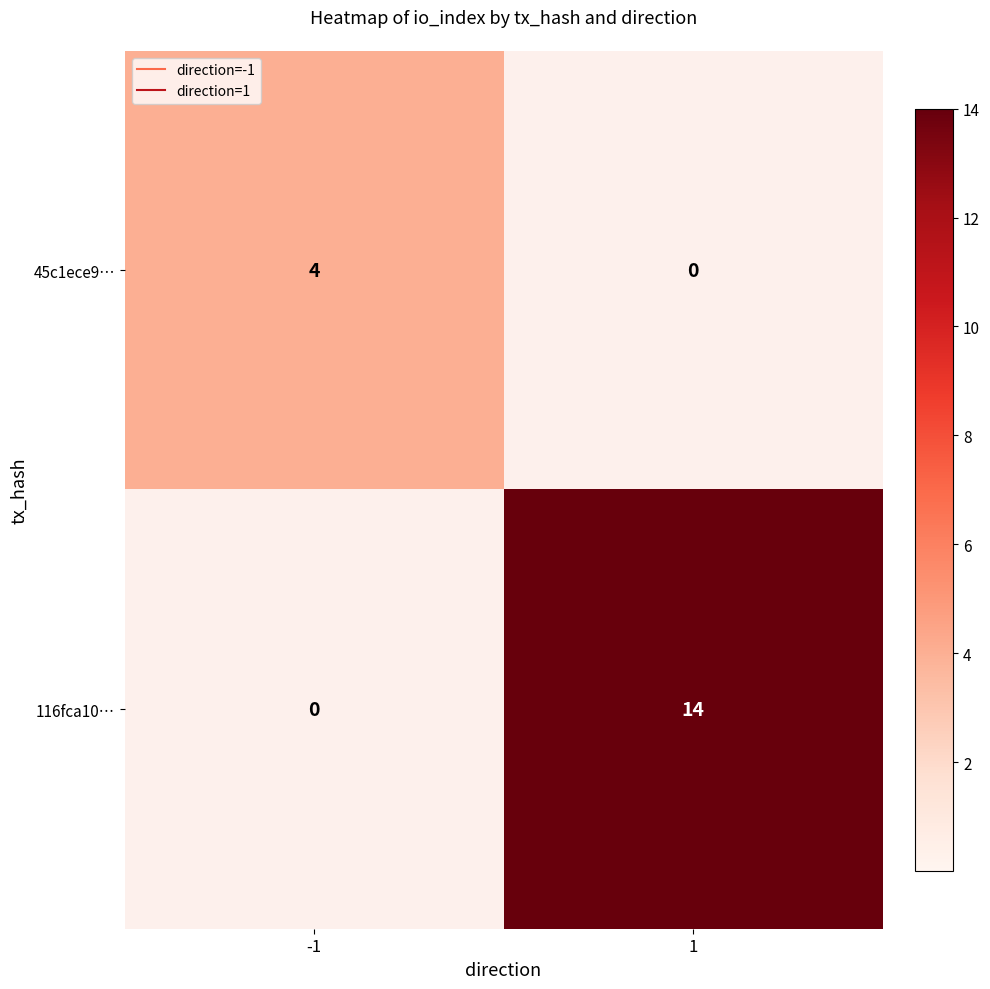

What is the sum of all 116fca10… values?

14